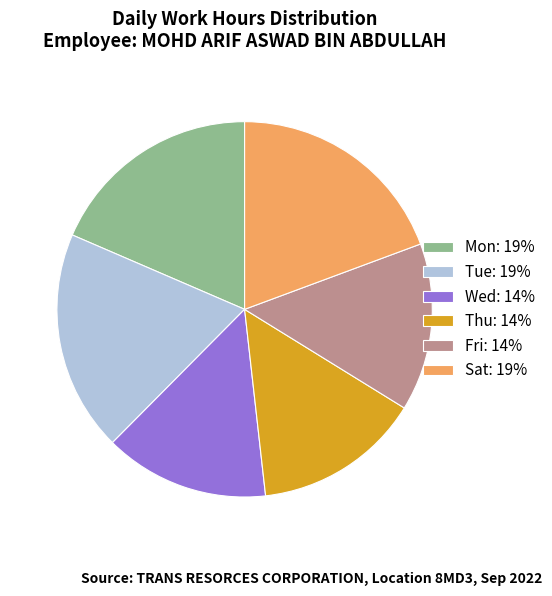

Count the number of slices in the pie.

6